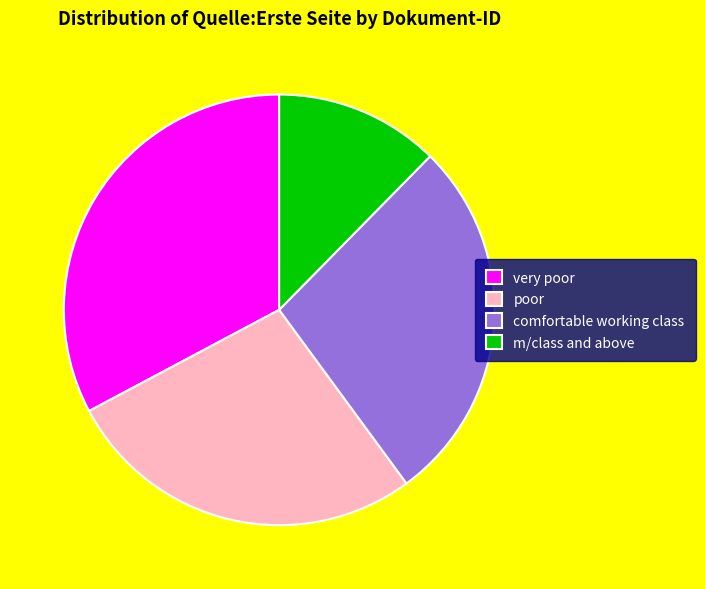

Approximately how many times larger is the value at comfortable working class compared to m/class and above?

2.2